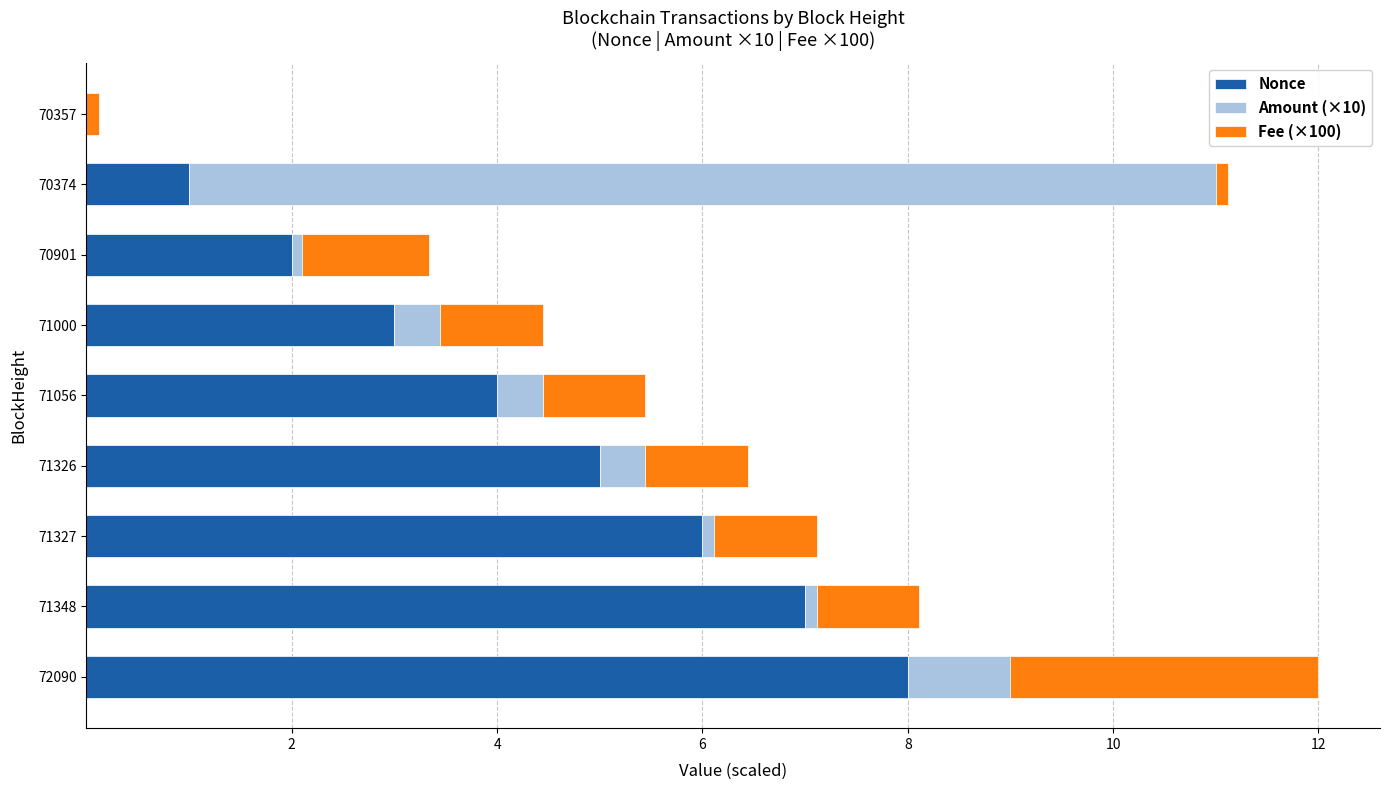

How many distinct data groups are displayed?

3